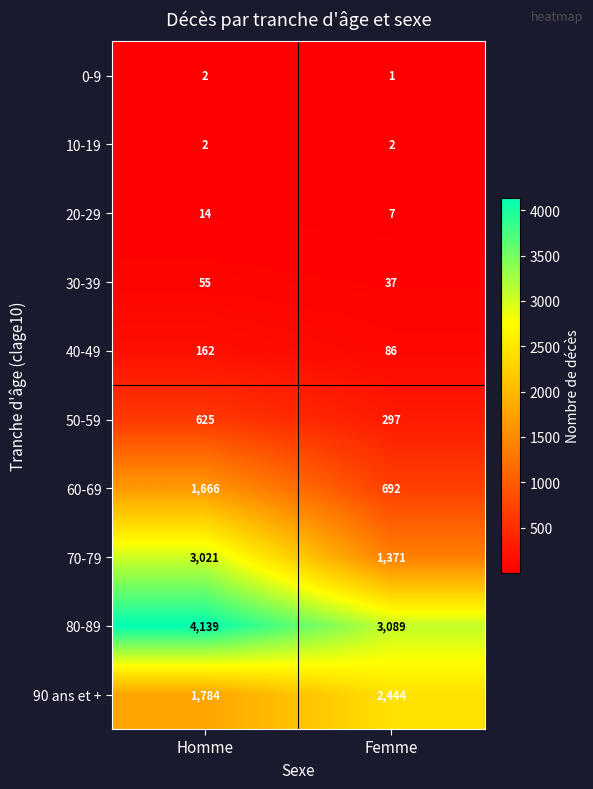

At which category does the chart reach its peak across all series?

Homme